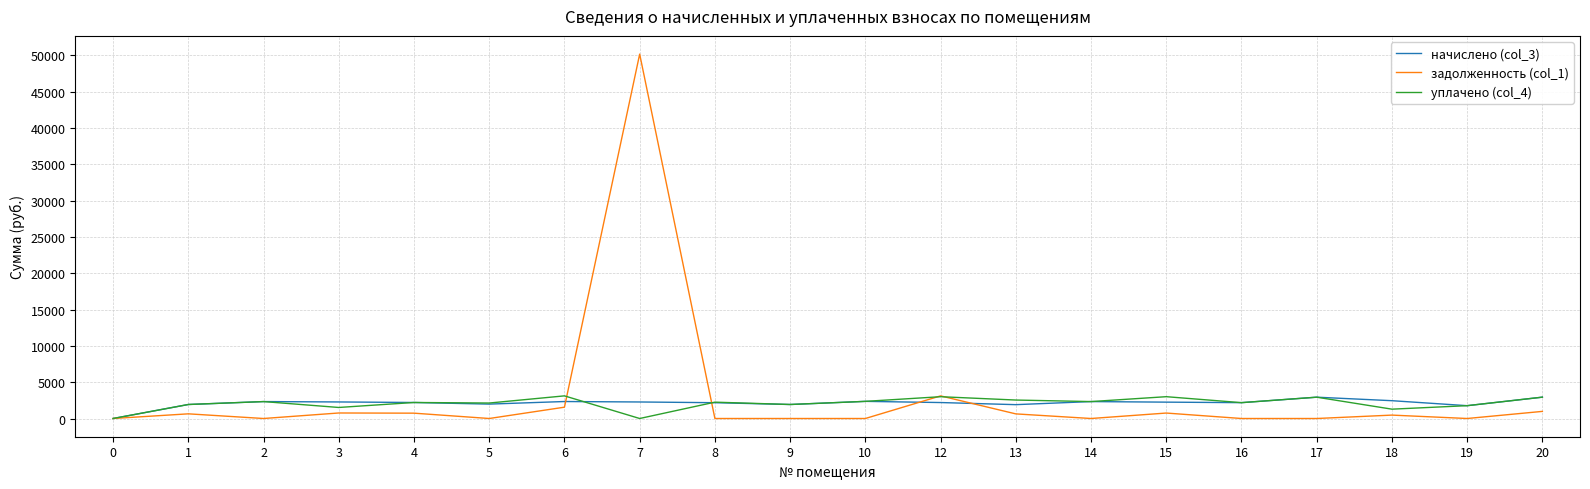

Is it true that начислено (col_3) equals 2337.6 at 6?

True